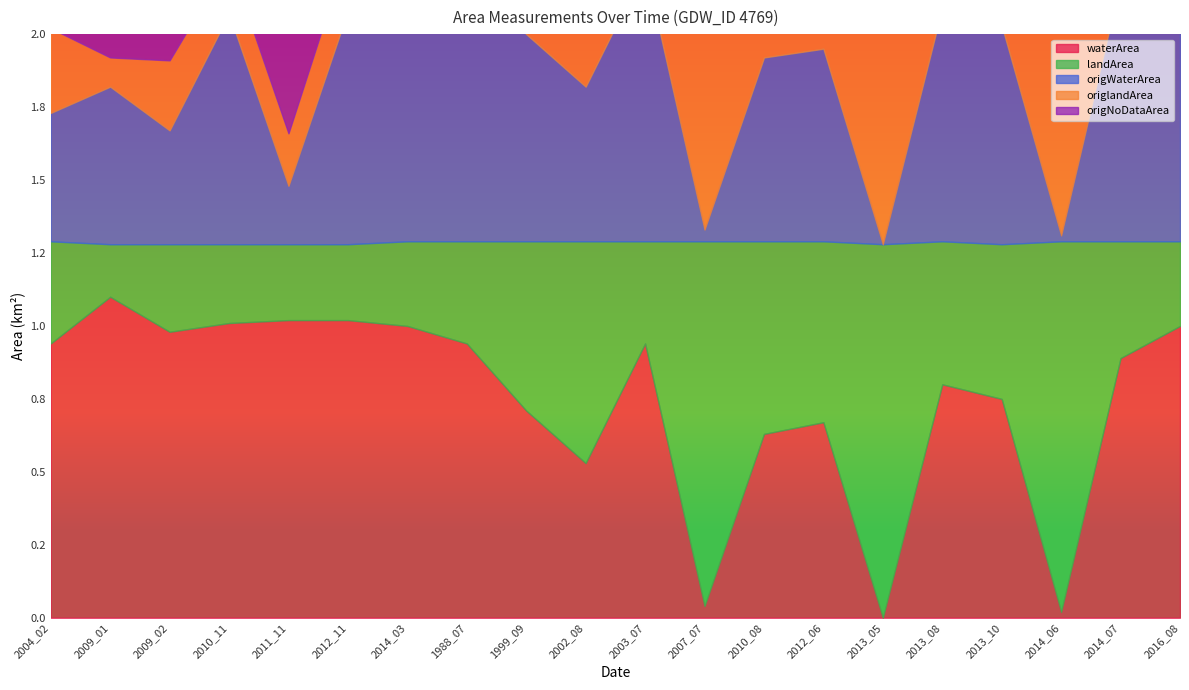

After their last crossing, which series has the higher values: origlandArea or waterArea?

waterArea